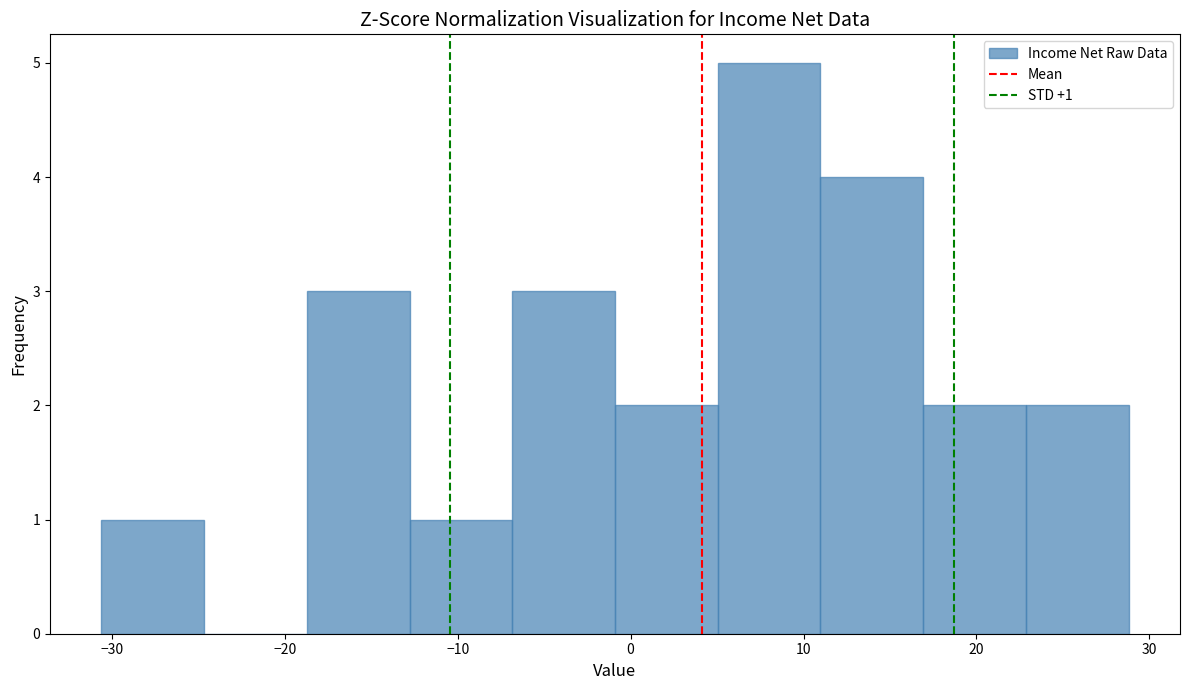

Which range on the x-axis has the tallest bar?

5 to 11